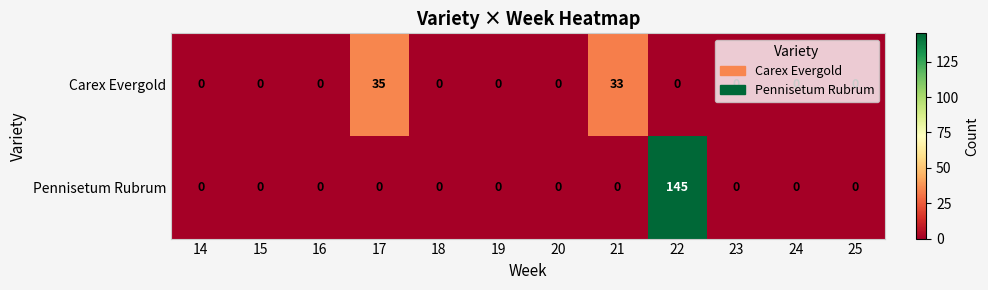

Rank the series by their maximum value, from lowest to highest.

Carex Evergold, Pennisetum Rubrum